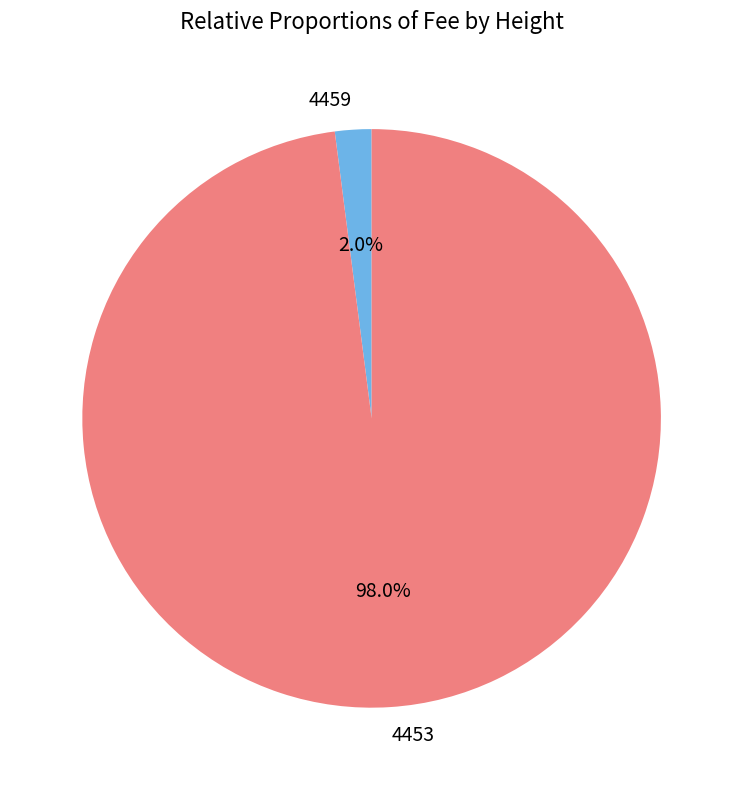

Which category has the smallest portion of the pie?

4459